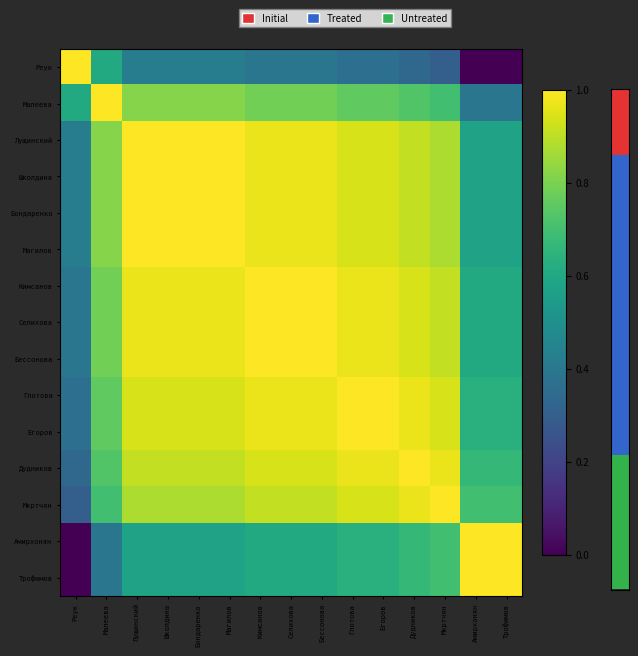

List the series in order of their peak value, highest first.

Реук, Малеева, Лущинский, Школдина, Бондаренко, Магилов, Кимсанов, Селихова, Бессонова, Глотова, Егоров, Дудников, Мкртчян, Амирхонян, Трофимов